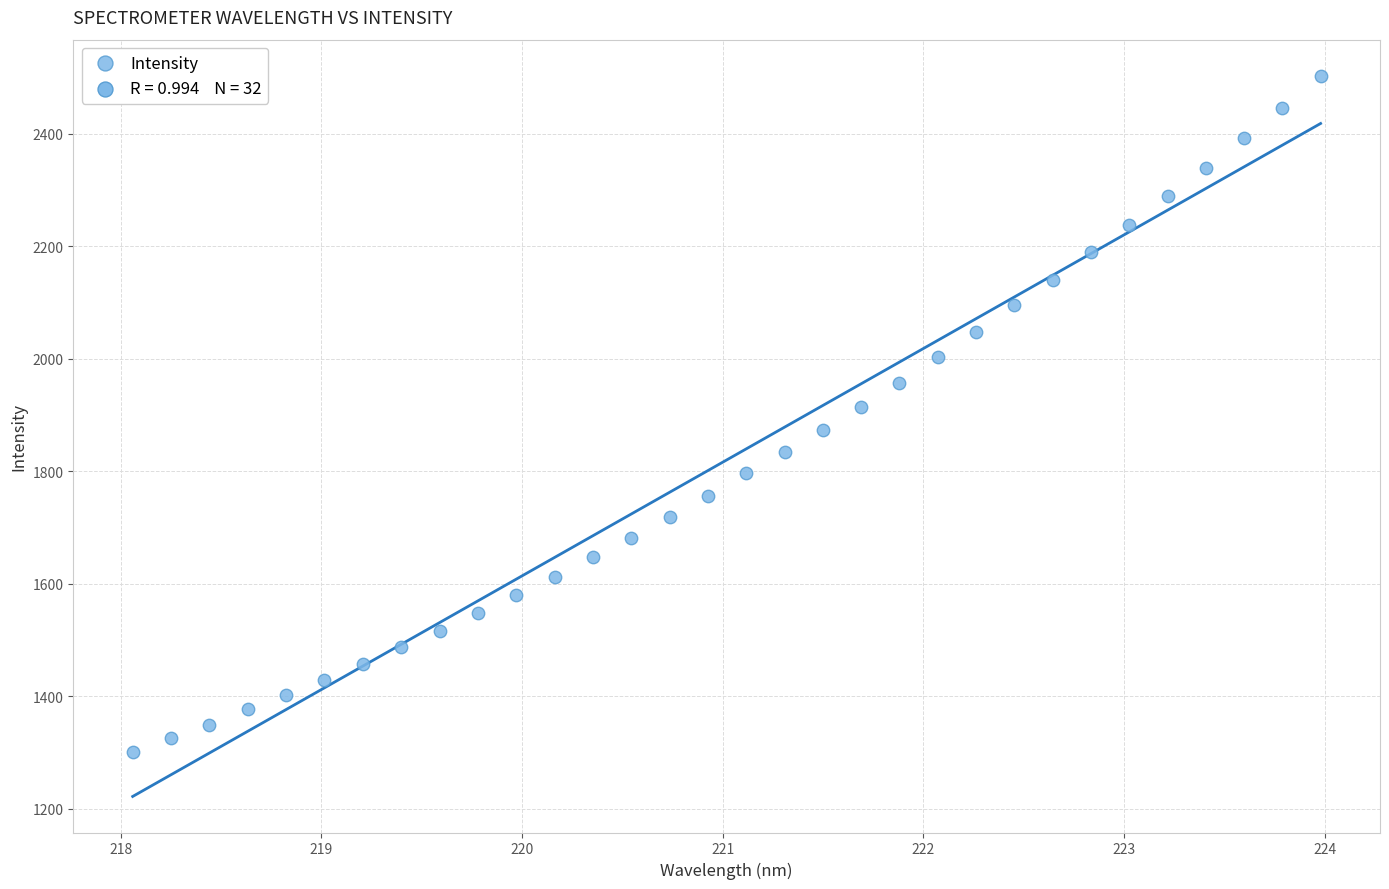

What is the range of Y values (max minus min)?

1201.1